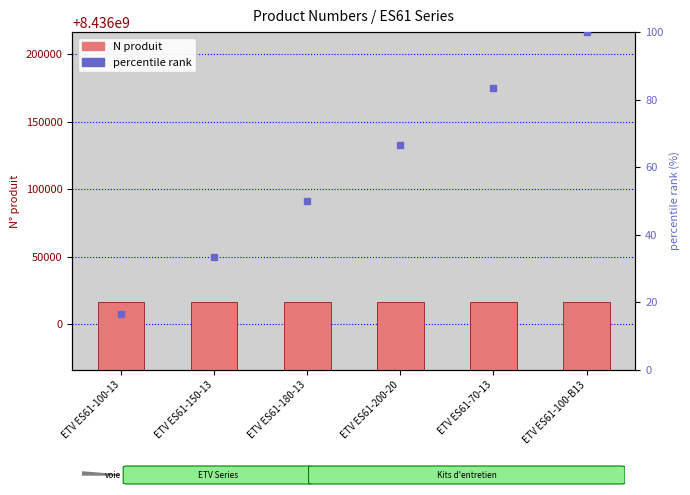

Is it true that percentile rank equals 4.5 at ETV ES61-100-13?

False